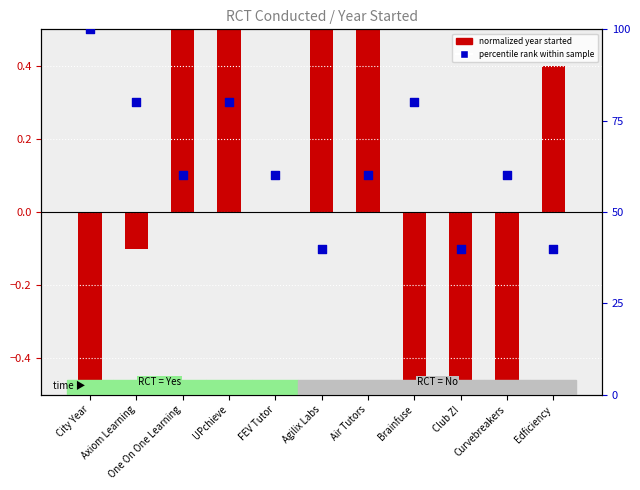

Which series has the widest spread of Y values?

percentile rank within sample